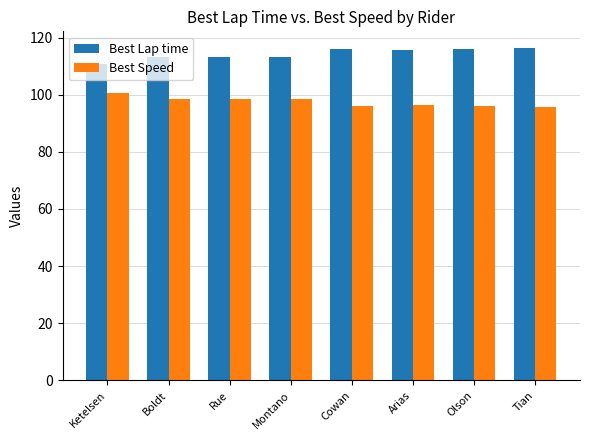

Is the value of Best Lap time at Montano greater than the value of Best Speed at Tian?

Yes